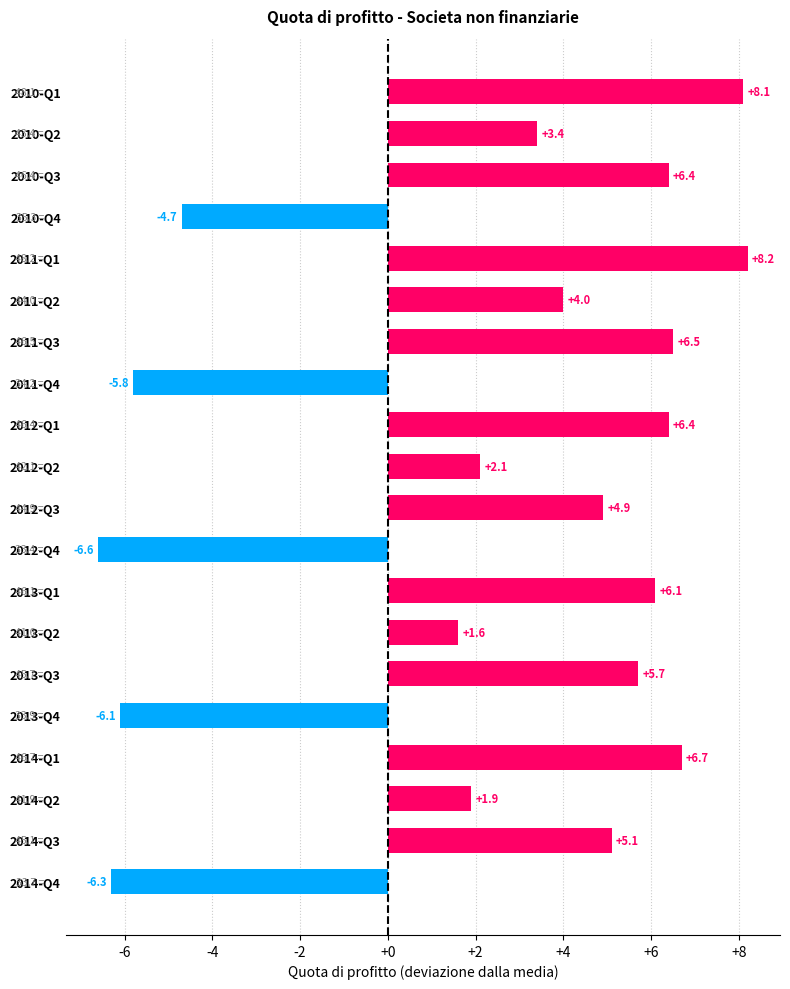

At which label is the value closest to 0?

2013-Q2